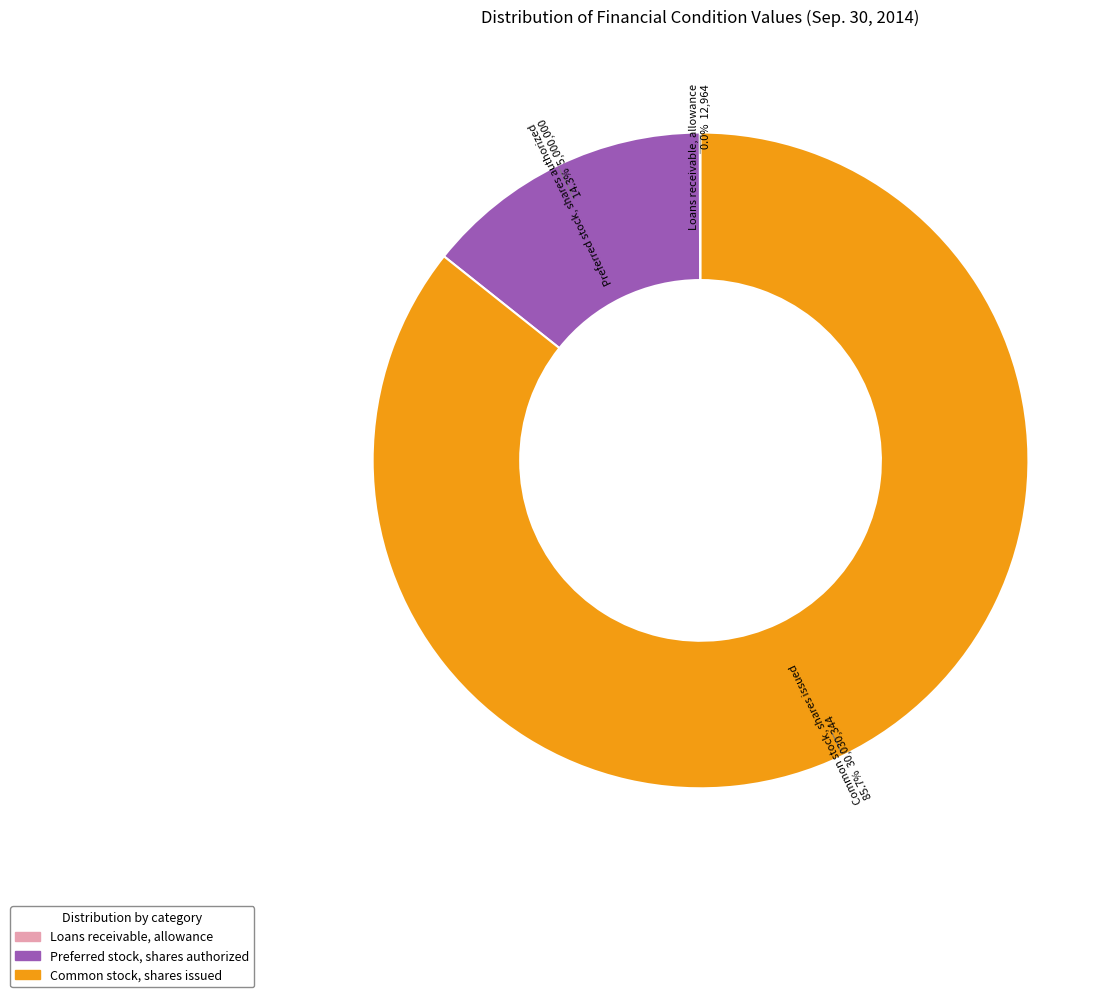

Is there any slice that represents more than half of the pie?

Yes